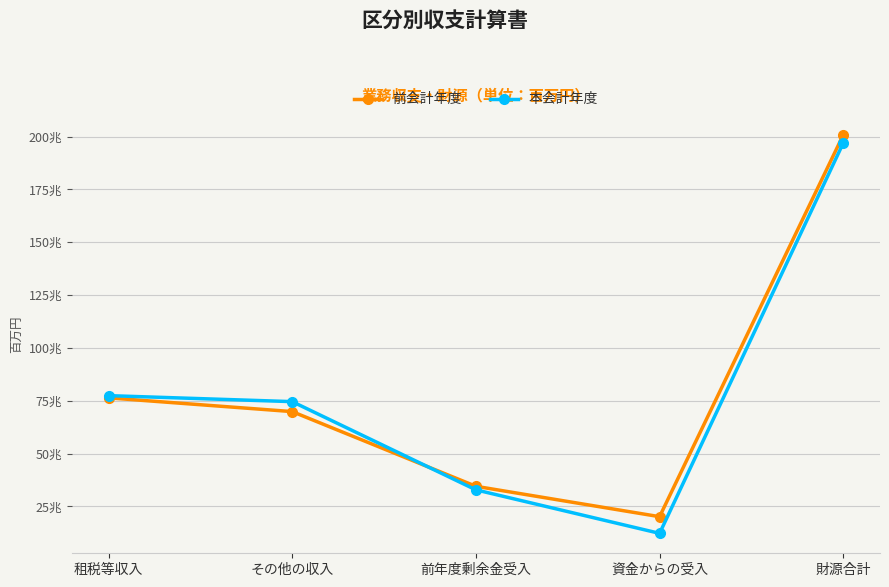

Is this an area chart (filled region under the line)?

No